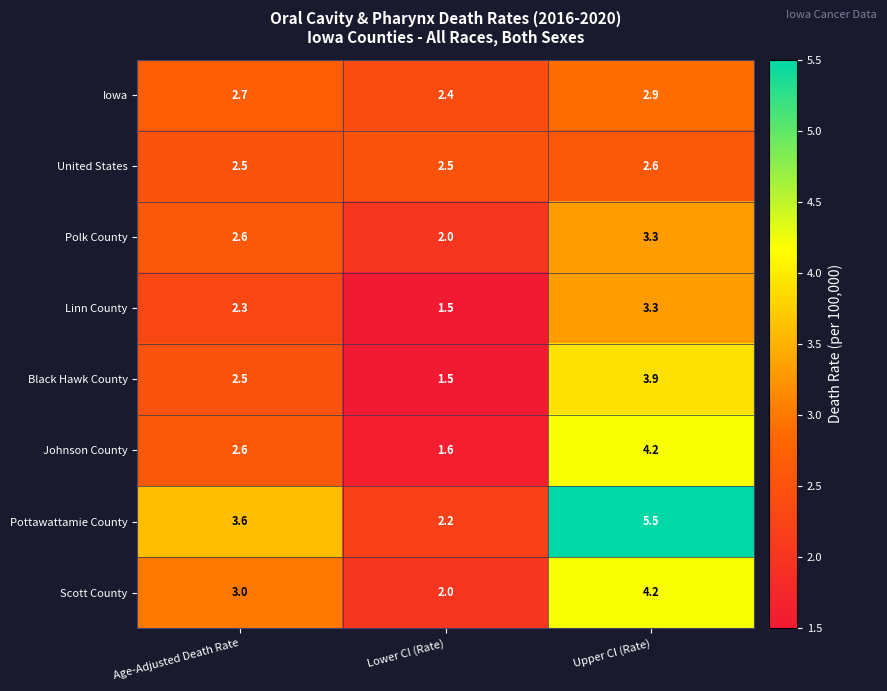

At which label does Pottawattamie County first exceed 3?

Age-Adjusted Death Rate